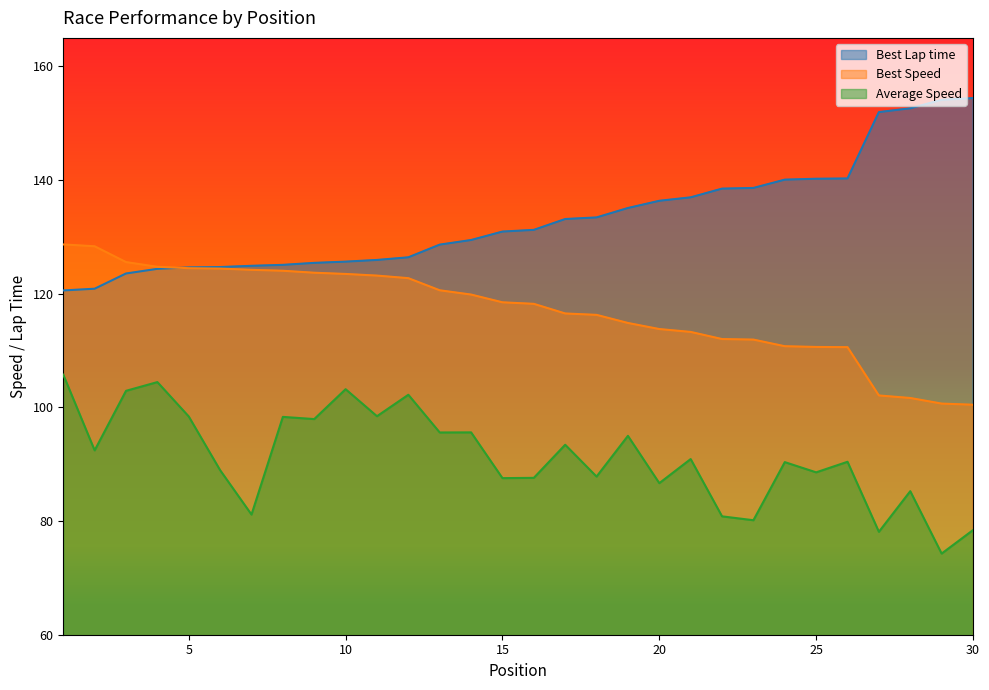

Which label corresponds to the smallest value in the chart?

29